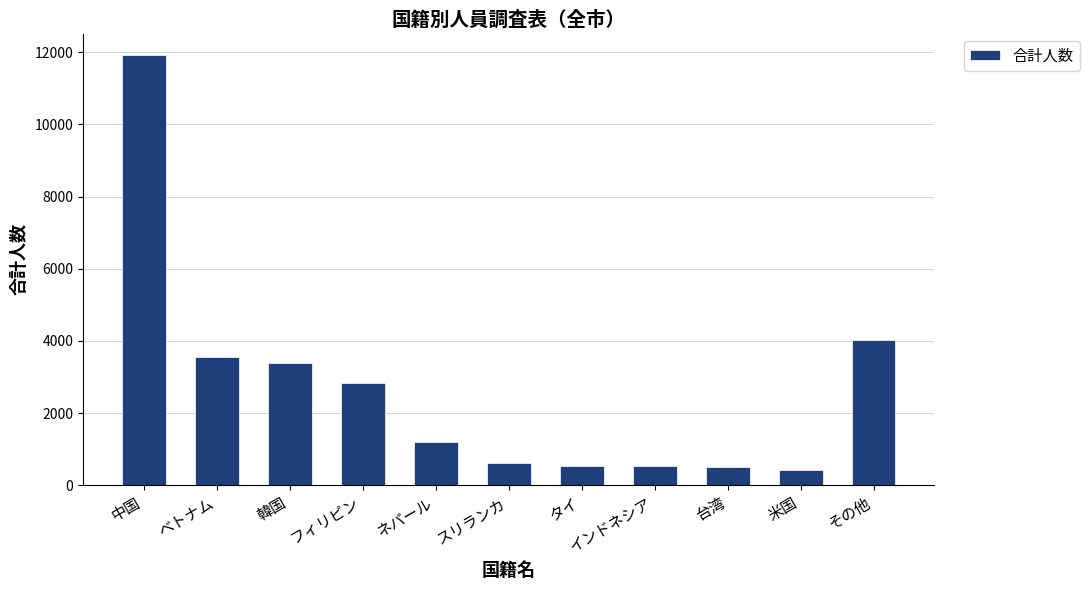

True or false: the data shows 1201 at ネパール.

True